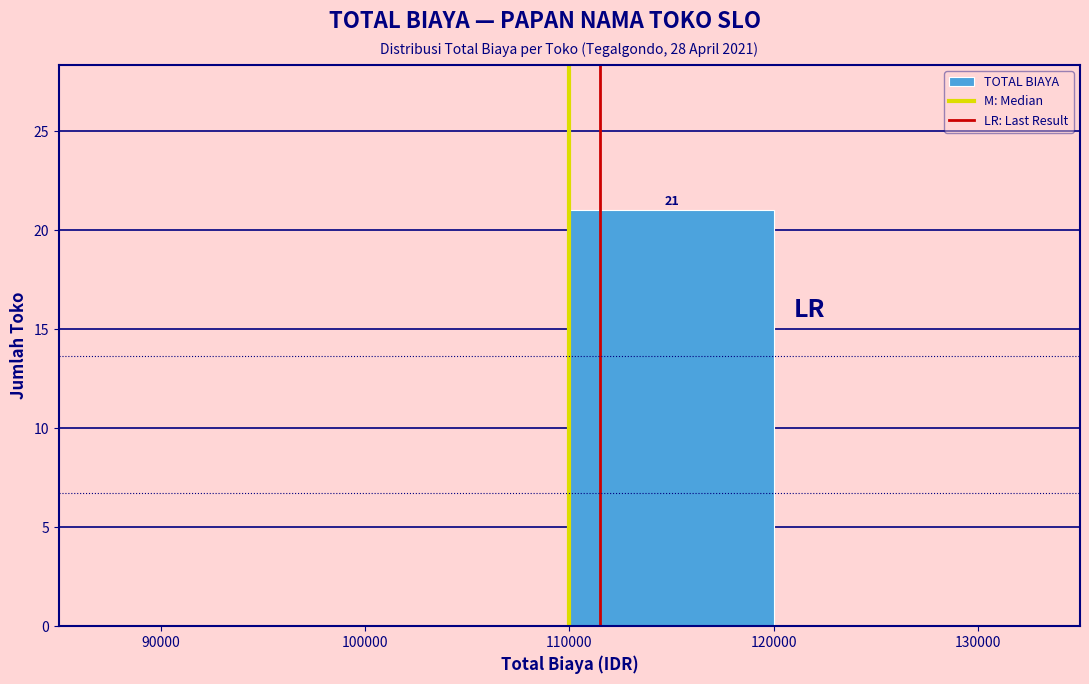

Over which range of the x-axis is the bar tallest?

110000 to 120000